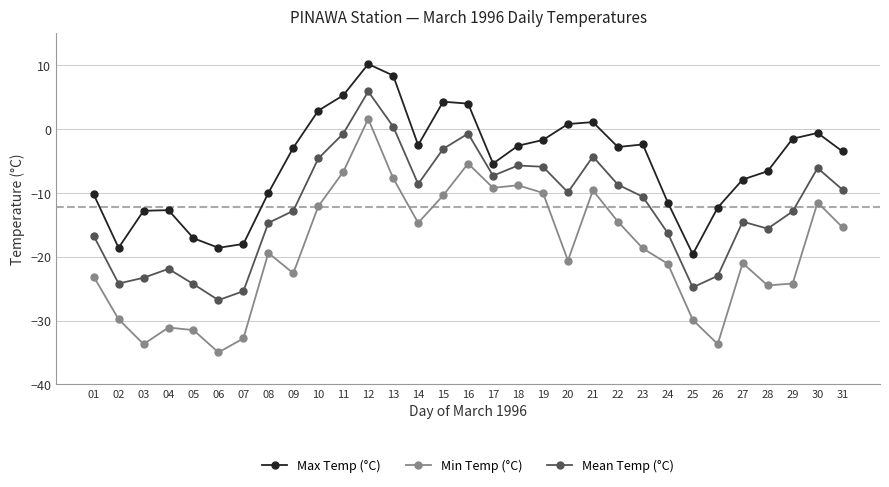

The Max Temp (°C) series shows -2.8 at 22. True or false?

True